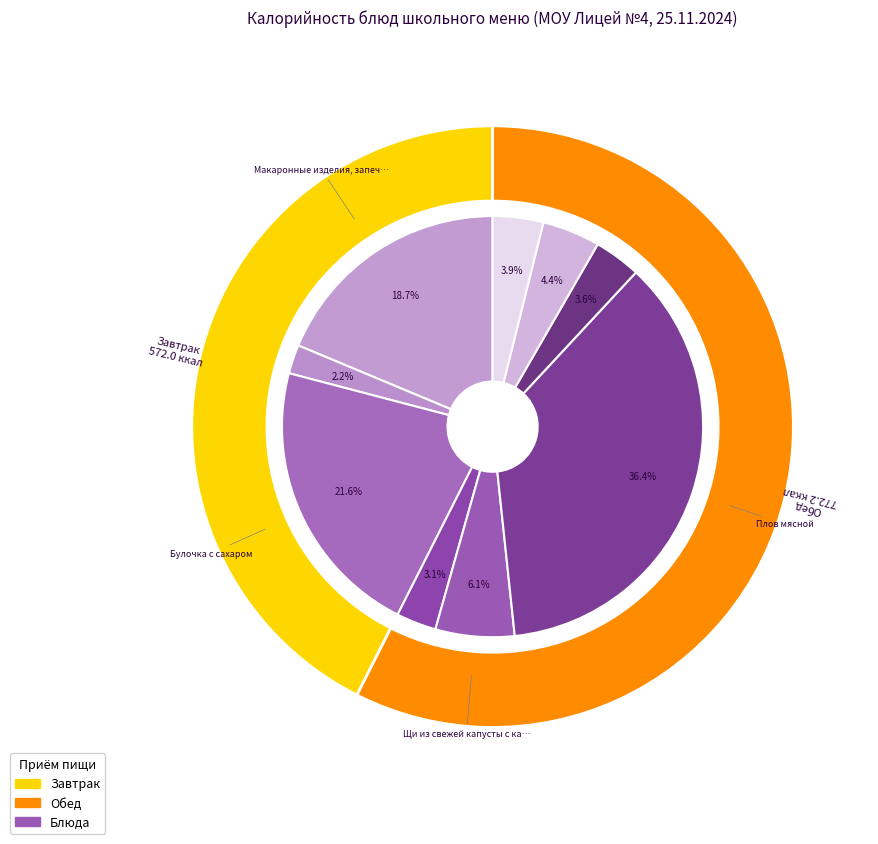

What portion of the pie excludes Чай с лимоном и сахаром?

97.8%